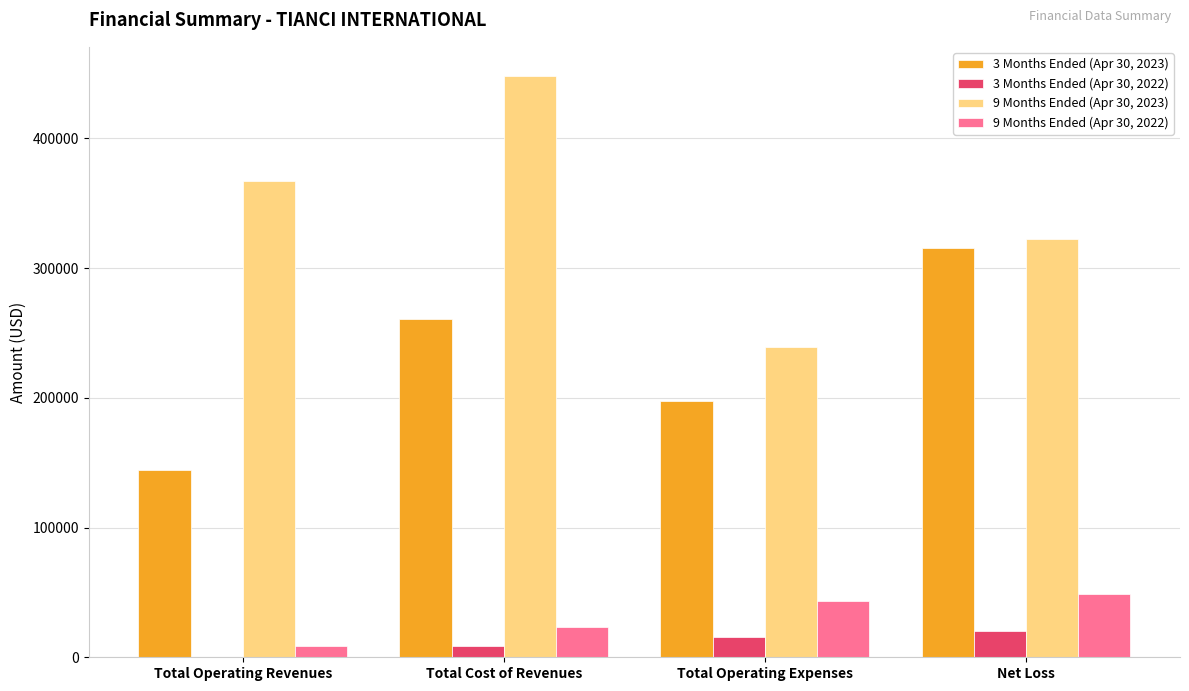

Count the number of categories in the chart.

4